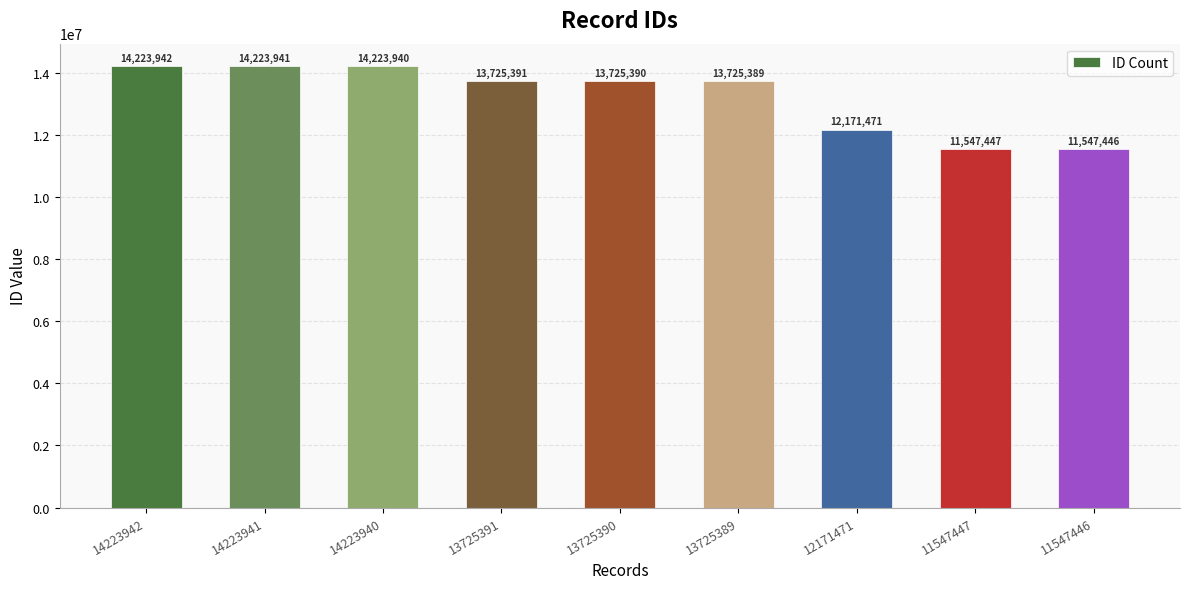

The value at 13725389 is 13725389. True or false?

True